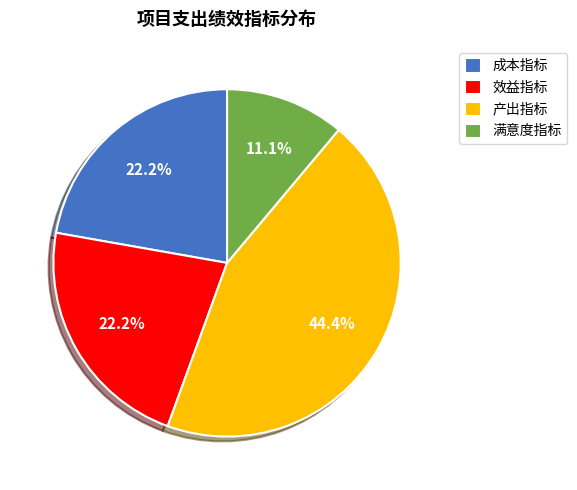

Approximately how many times larger is the value at 效益指标 compared to 满意度指标?

2.0